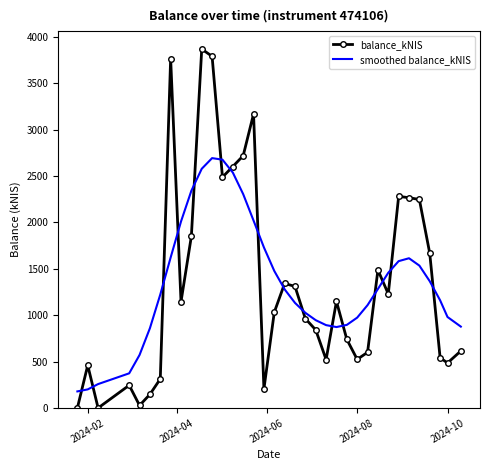

How many values in the smoothed balance_kNIS series exceed 1278?

18